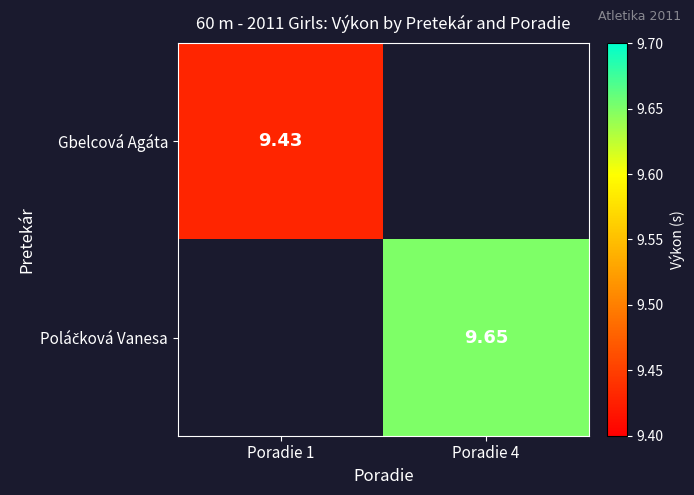

Is the value of Poláčková Vanesa at Poradie 4 greater than the value of Gbelcová Agáta at Poradie 4?

No